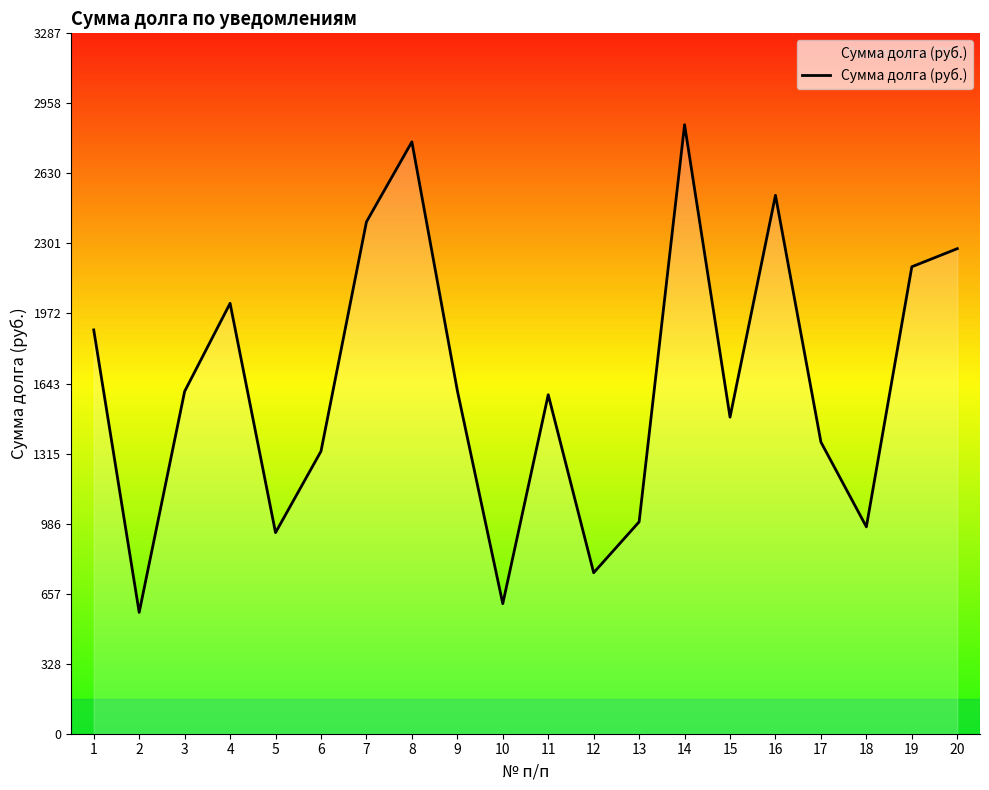

Does the chart have visible grid lines?

No